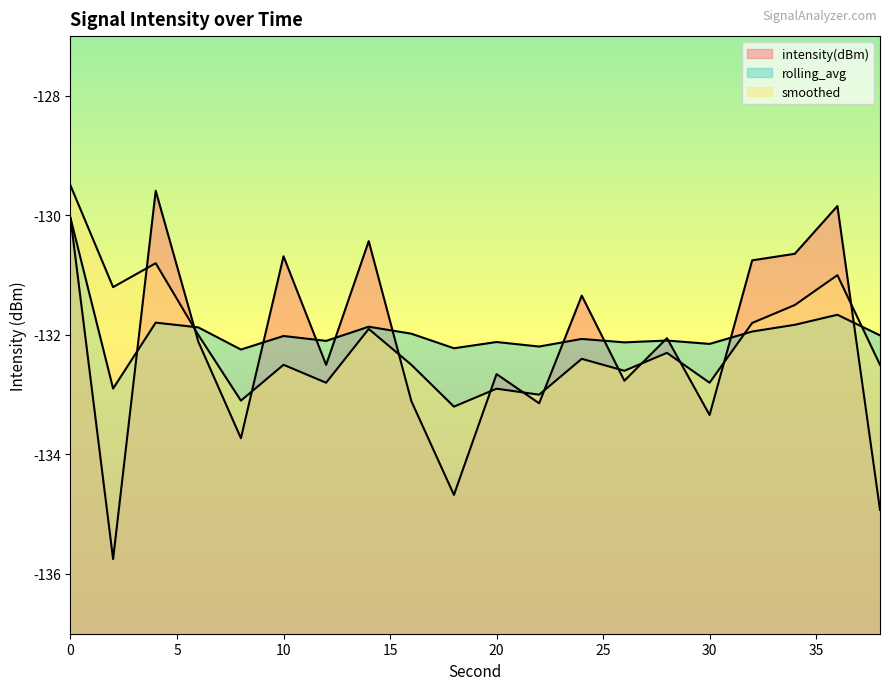

At 10, list the series in order from largest to smallest.

intensity(dBm), rolling_avg, smoothed